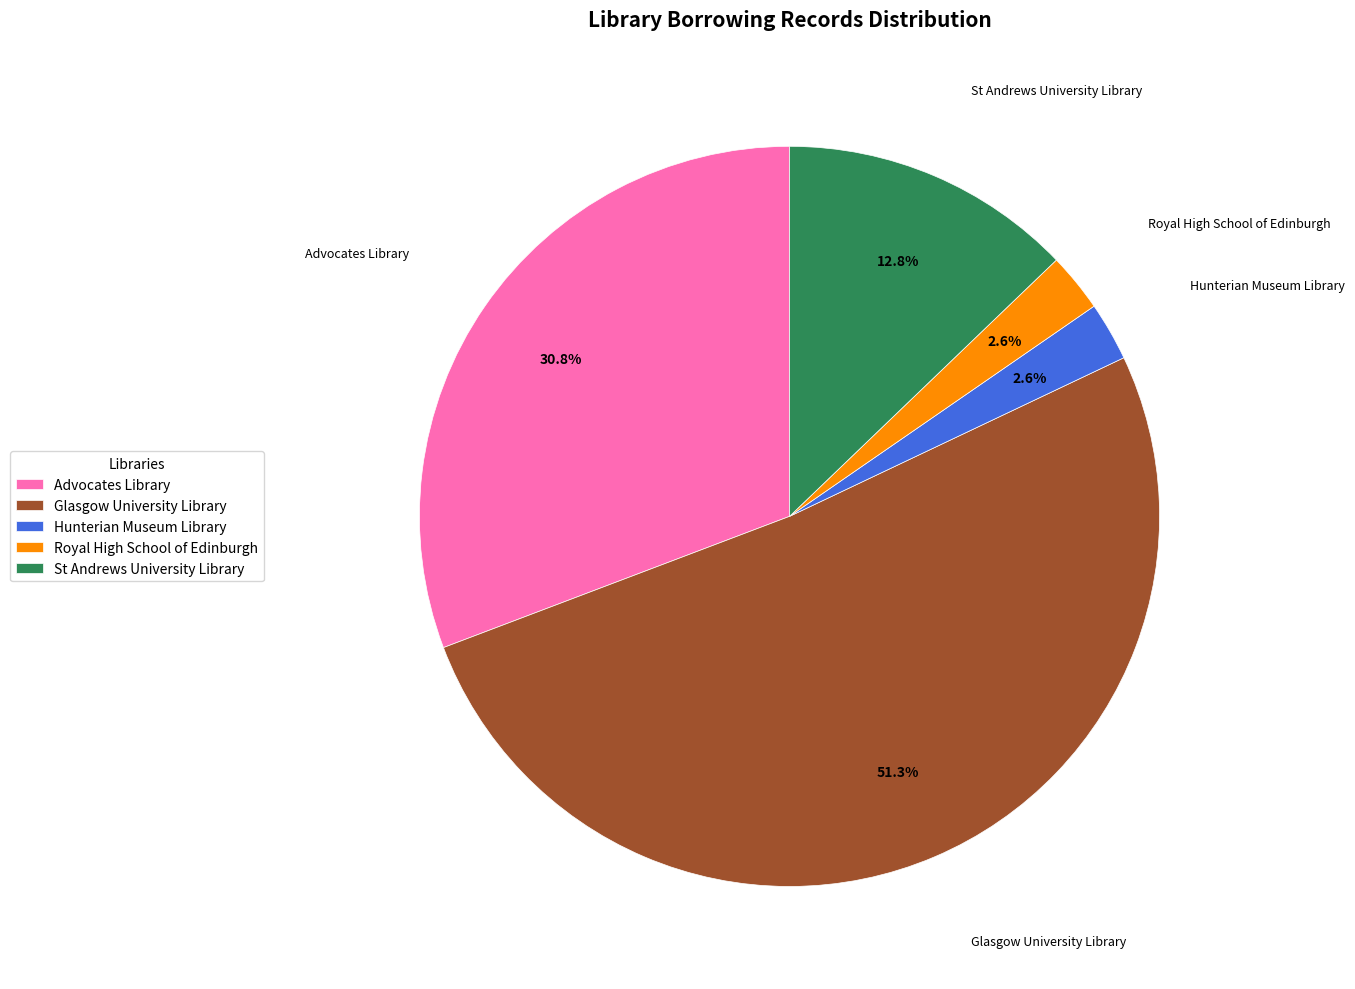

Between St Andrews University Library and Glasgow University Library, which is larger?

Glasgow University Library